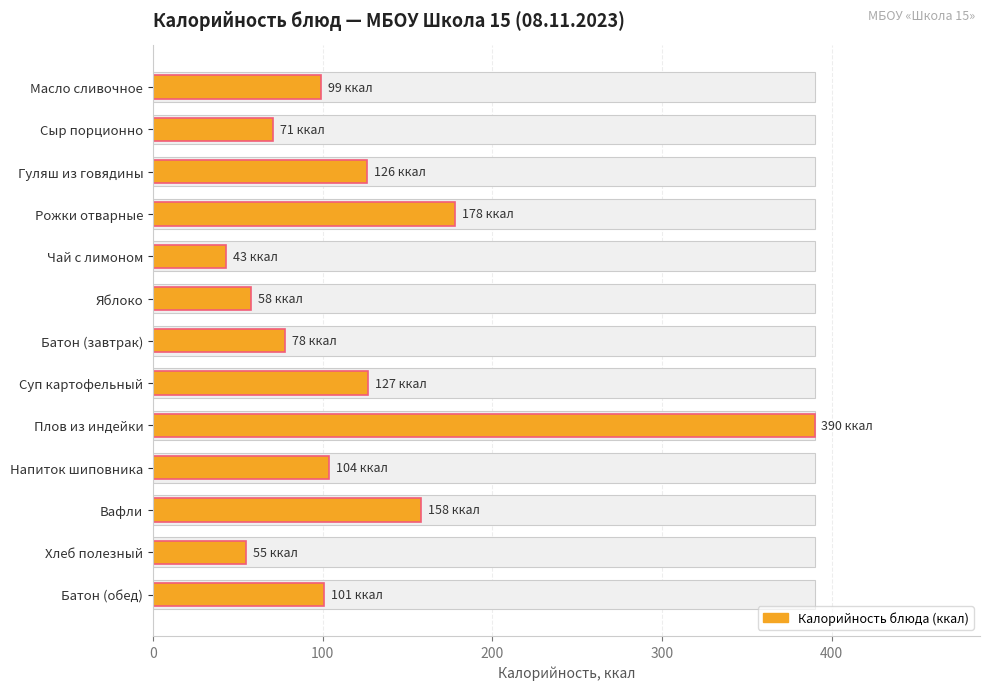

Count the number of data series in this chart.

1